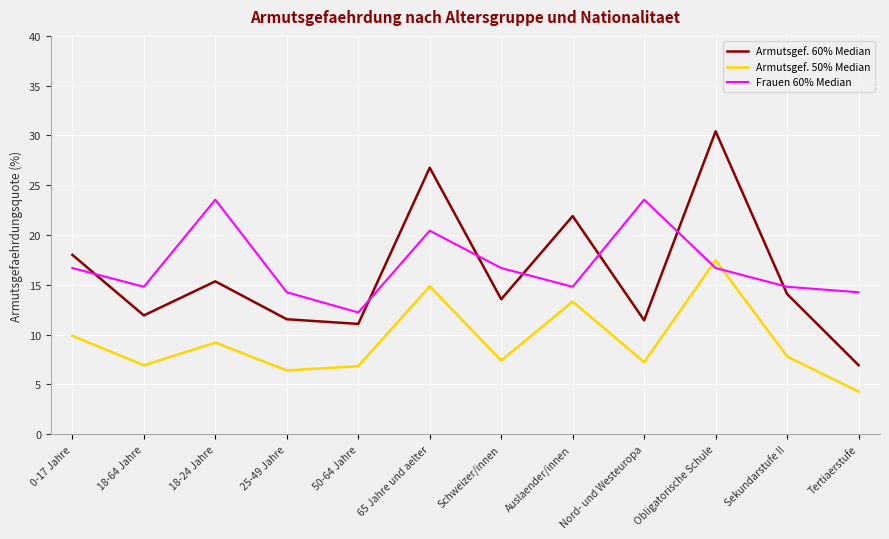

Is the value of Armutsgef. 50% Median at Schweizer/innen greater than the value of Frauen 60% Median at 50-64 Jahre?

No